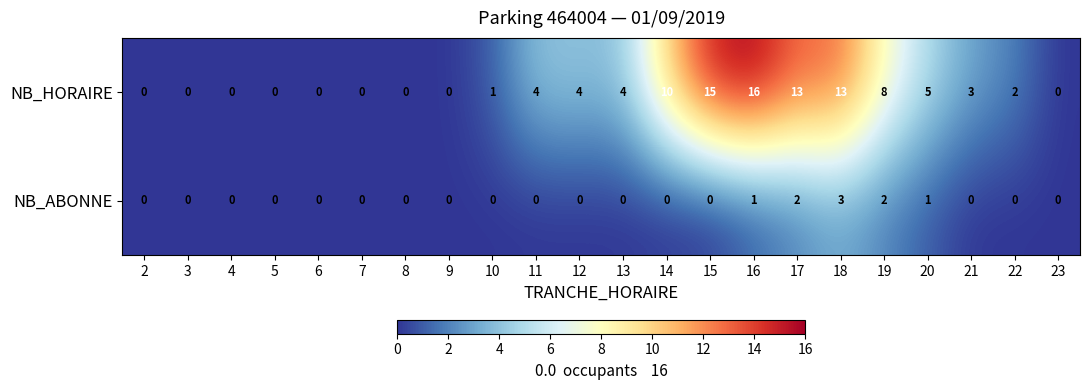

The value of NB_ABONNE at 10 is -2. True or false?

False